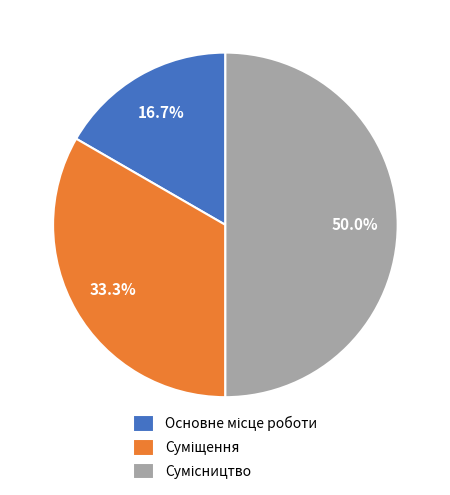

Rank the categories by value from lowest to highest.

Основне місце роботи, Суміщення, Сумісництво